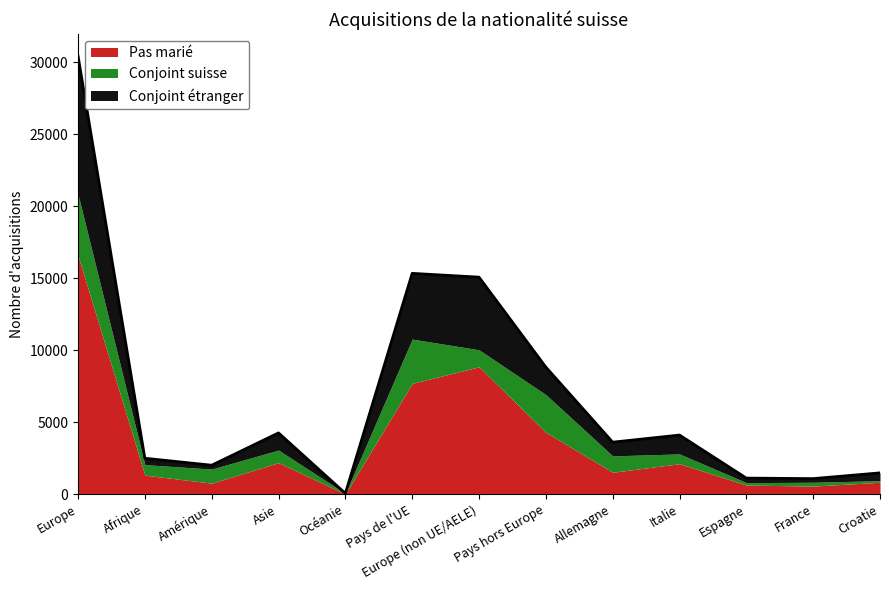

At which label does Pas marié reach its minimum?

Océanie